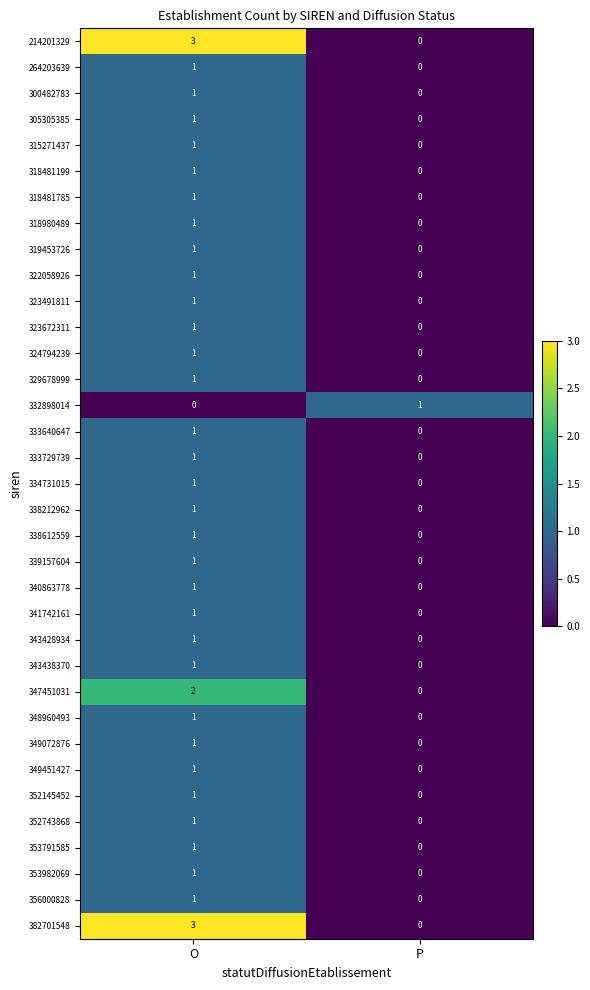

List the labels in order of 352145452 value, largest first.

O, P